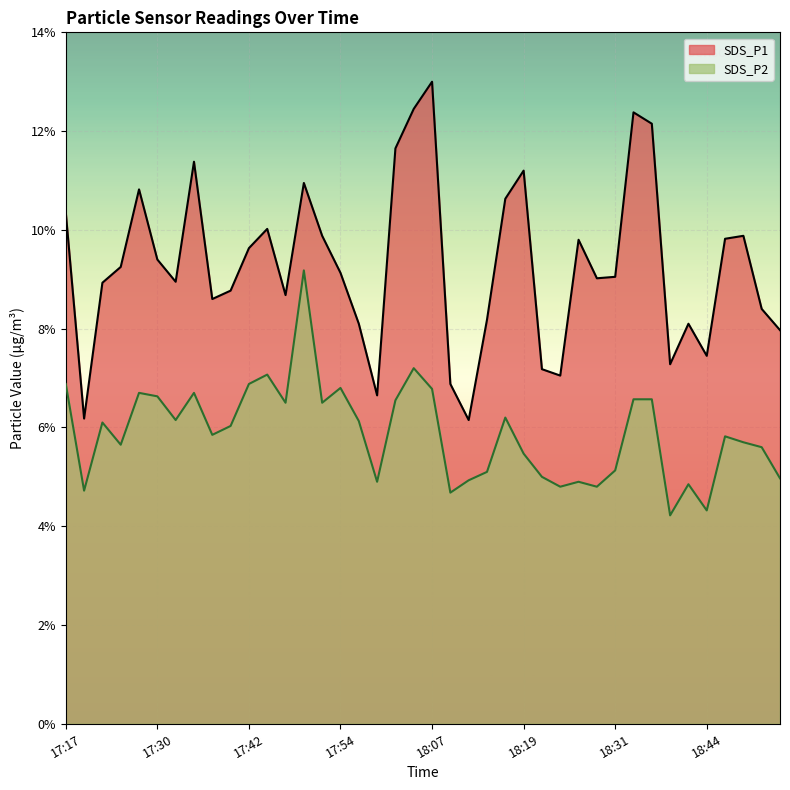

The SDS_P1 series shows 10.9 at 18:21. True or false?

False